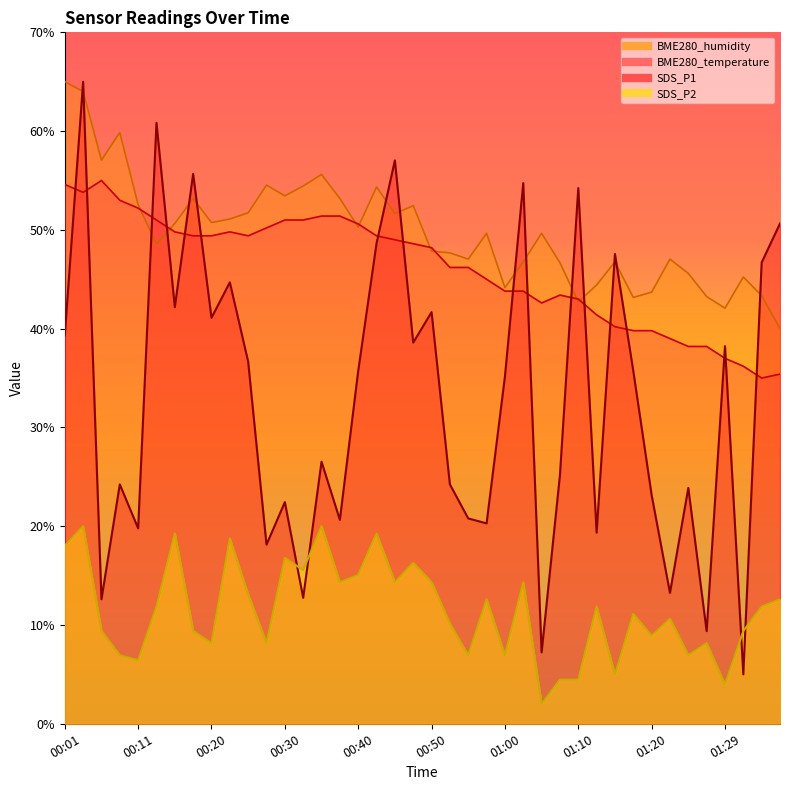

How many lines are shown in the chart?

4